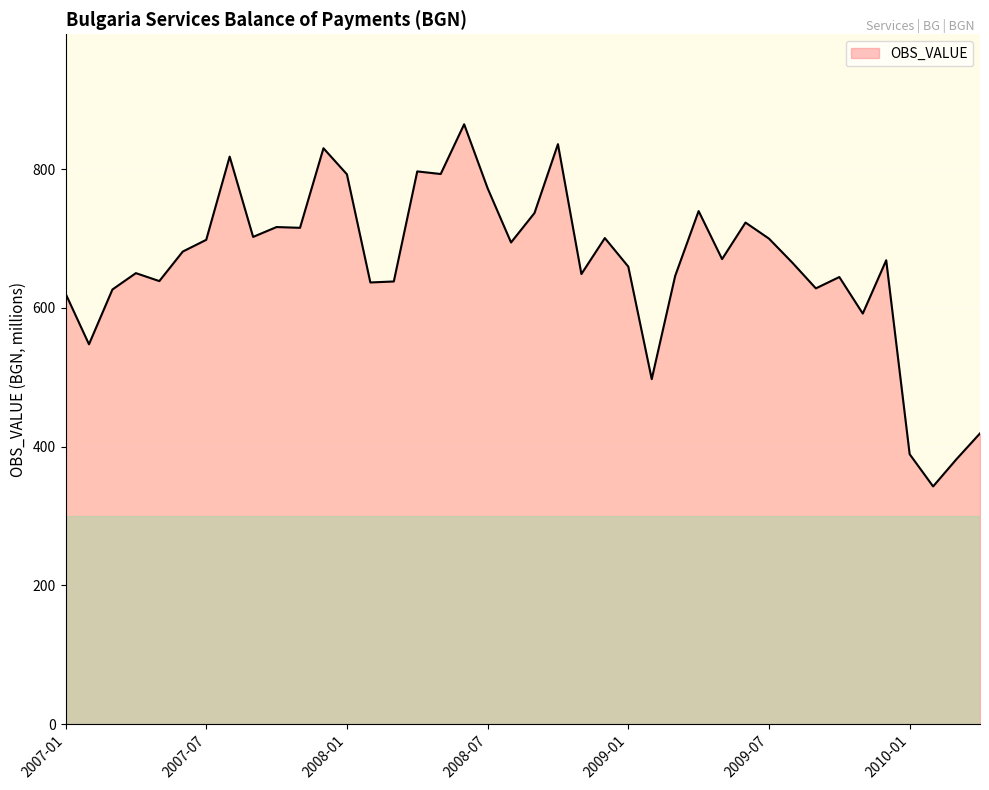

What is the difference between the maximum and minimum values?

521.9